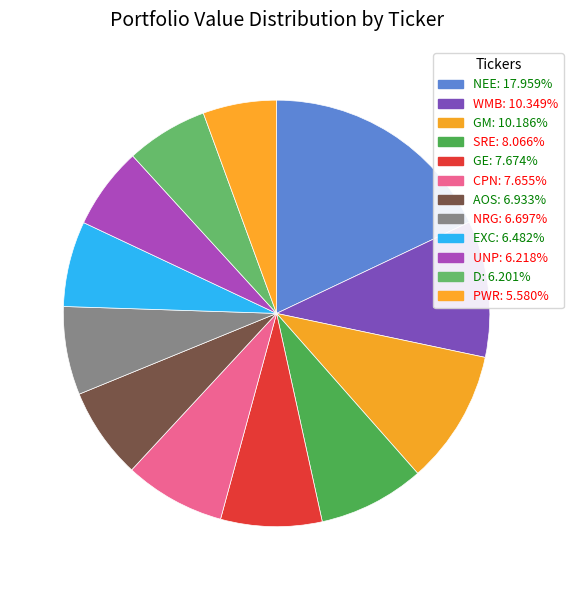

How many slices are in this pie chart?

12